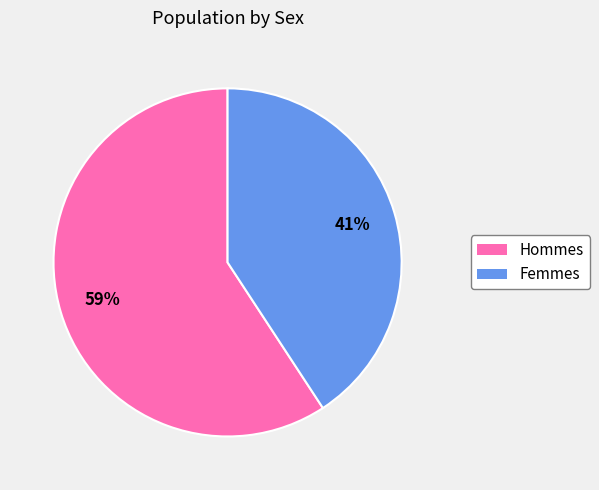

To the nearest percent, what is the difference between the largest and smallest slice percentages?

18%